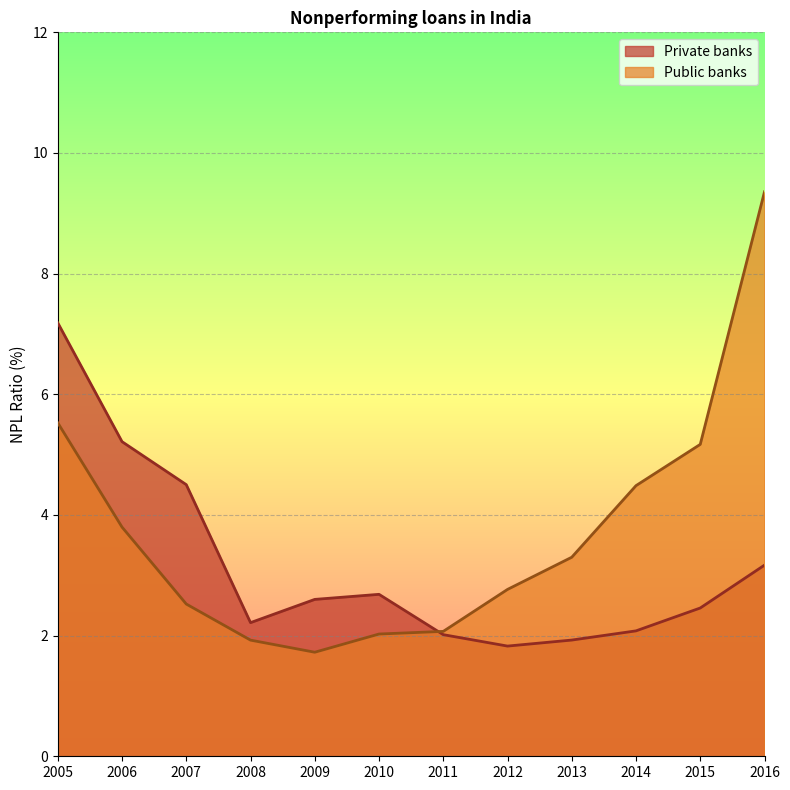

Rank the series at 2012 from lowest to highest value.

Private banks, Public banks